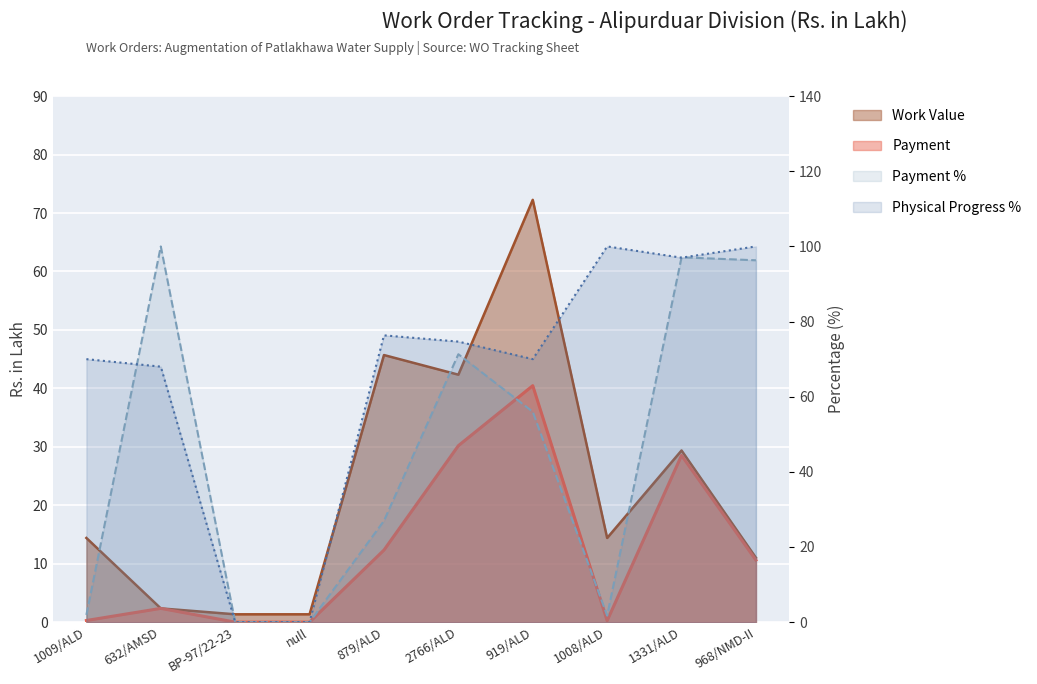

Between 632/AMSD and 2766/ALD, which series saw the biggest shift?

Work Value